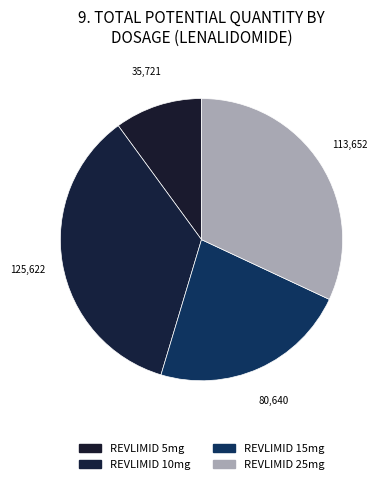

True or false: REVLIMID 15mg accounts for 37% of the total.

False